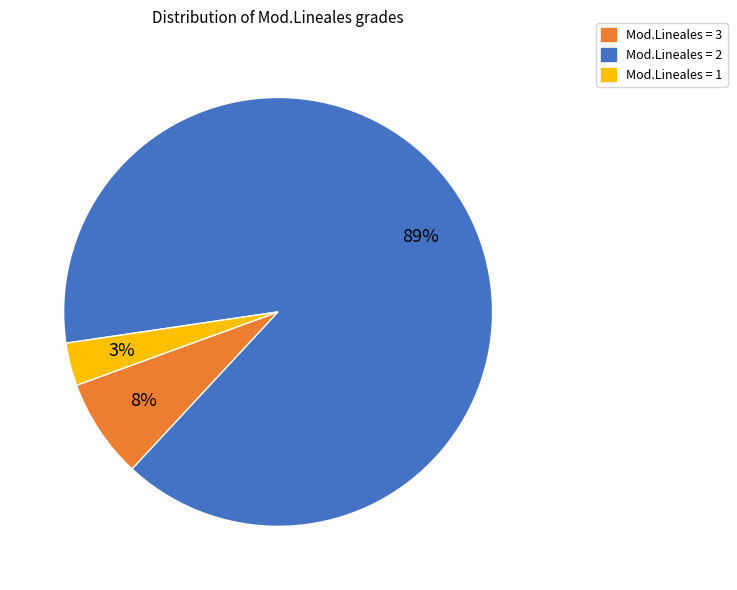

To the nearest percent, what is the difference between the largest and smallest slice percentages?

86%